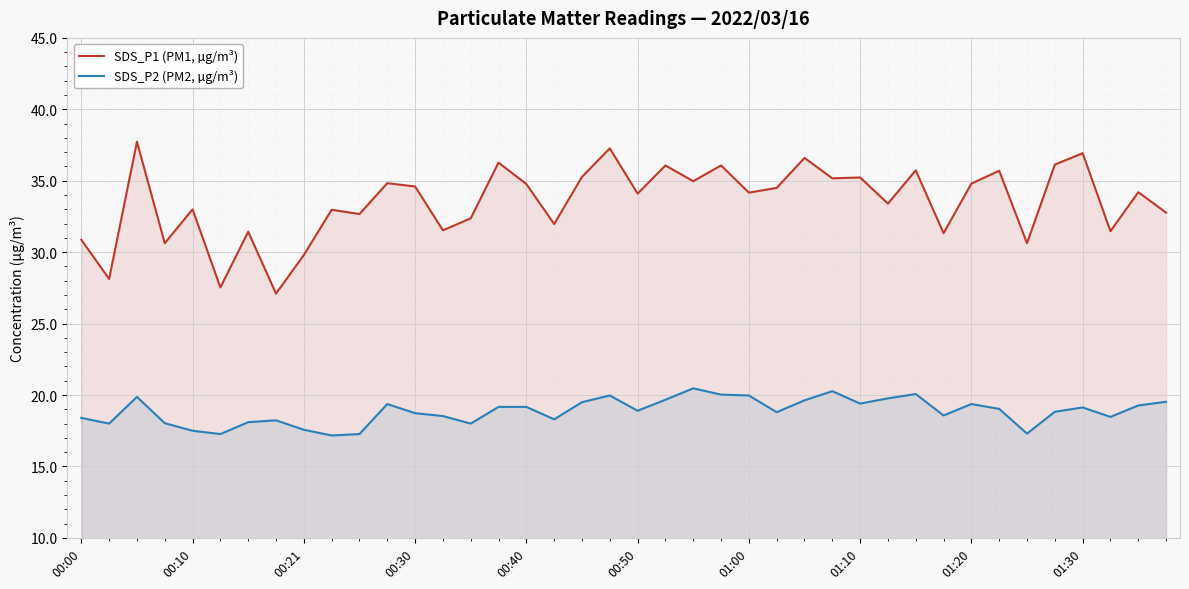

True or false: SDS_P2 (PM2, µg/m³) has more than 1 points higher than both neighbors.

True